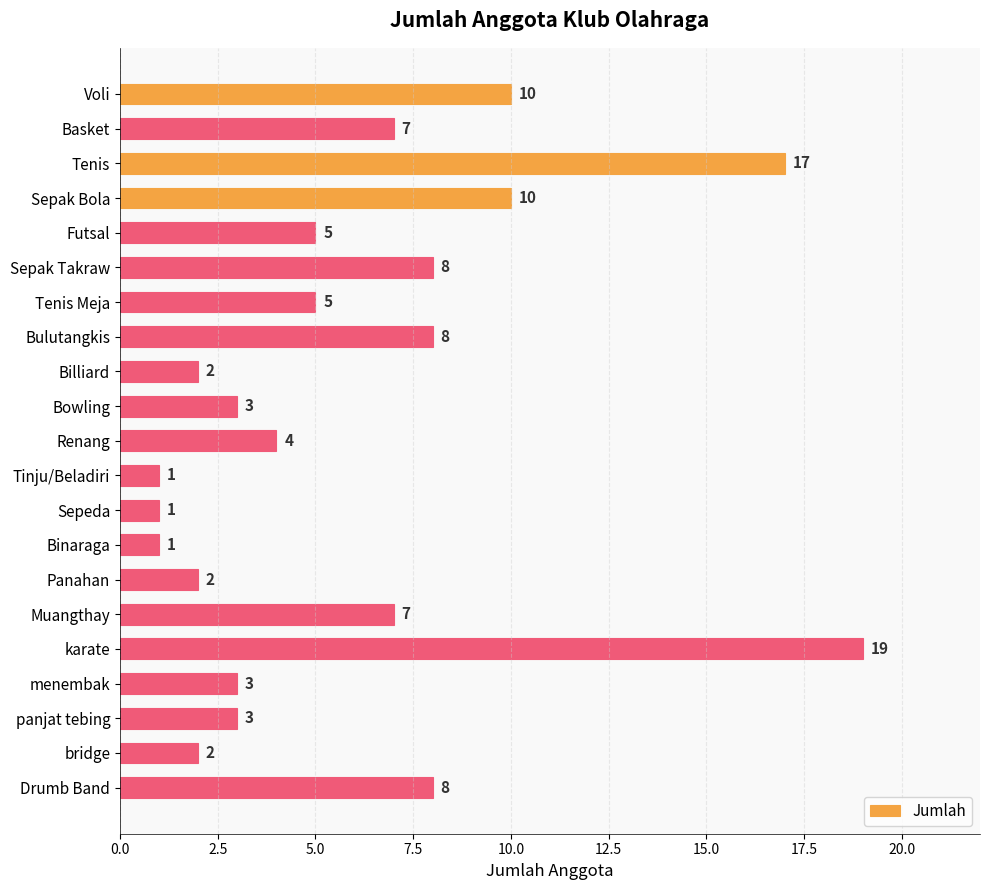

What is the label of the 10th bar from the bottom?

Tinju/Beladiri